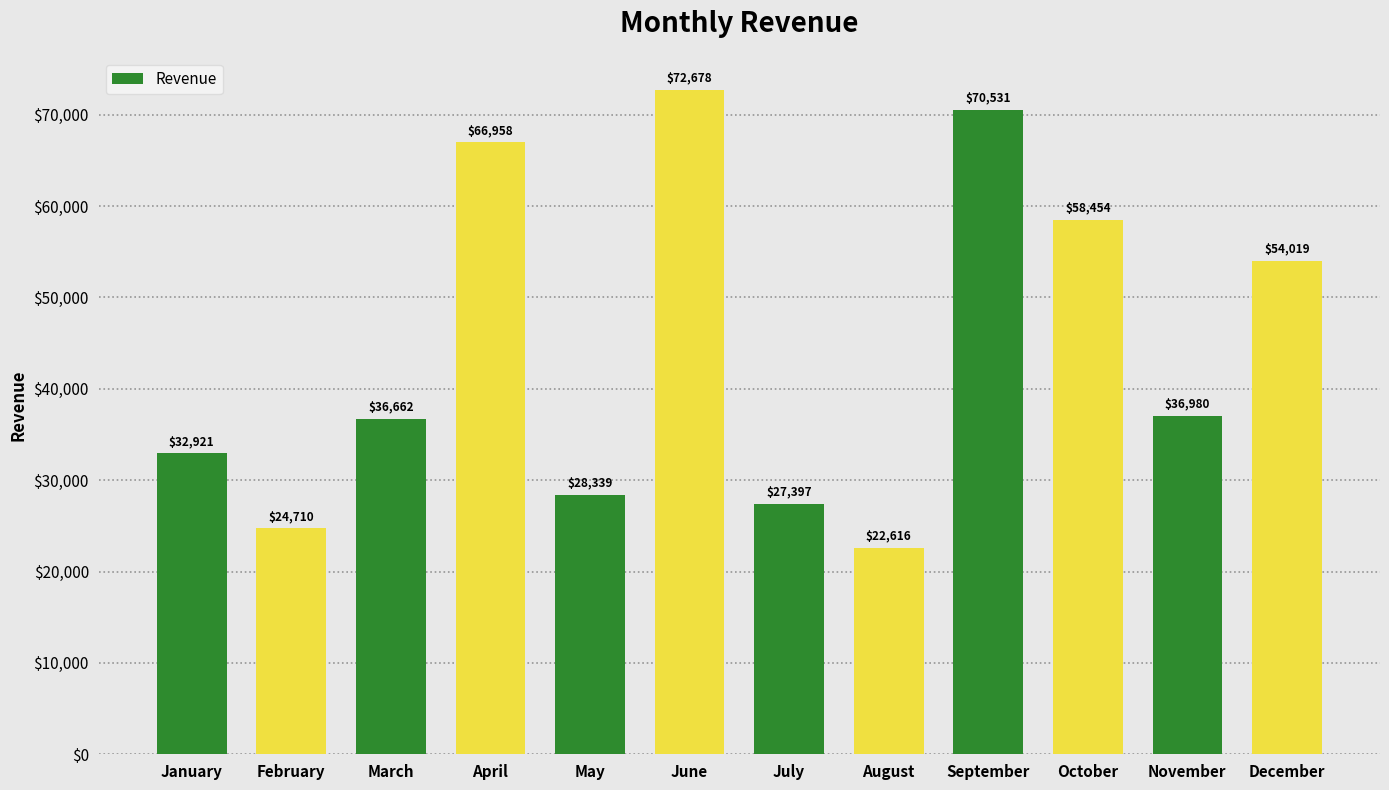

What is the difference between the maximum and minimum values?

50062